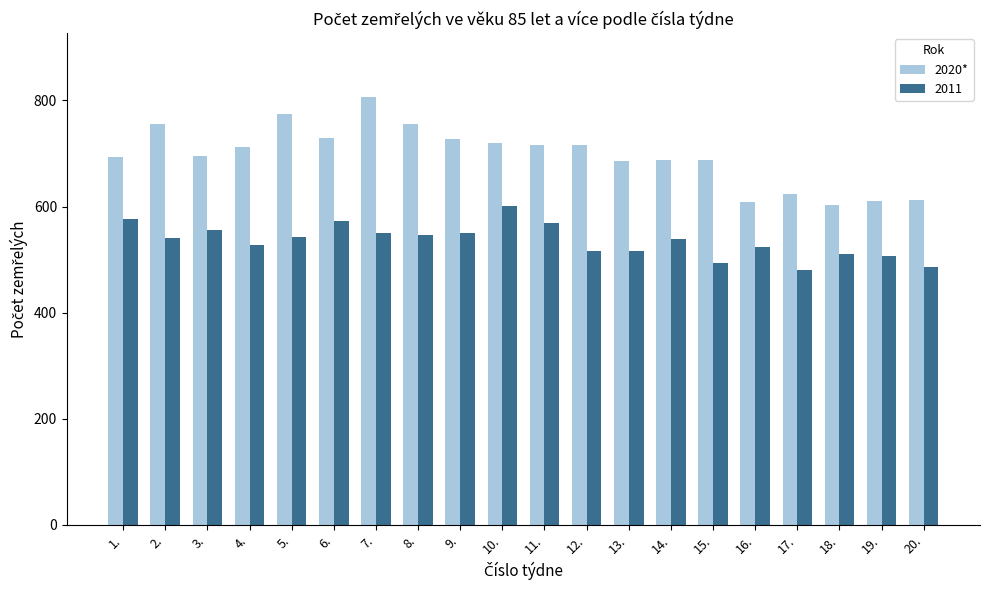

The value of 2011 at 10. is 123. True or false?

False